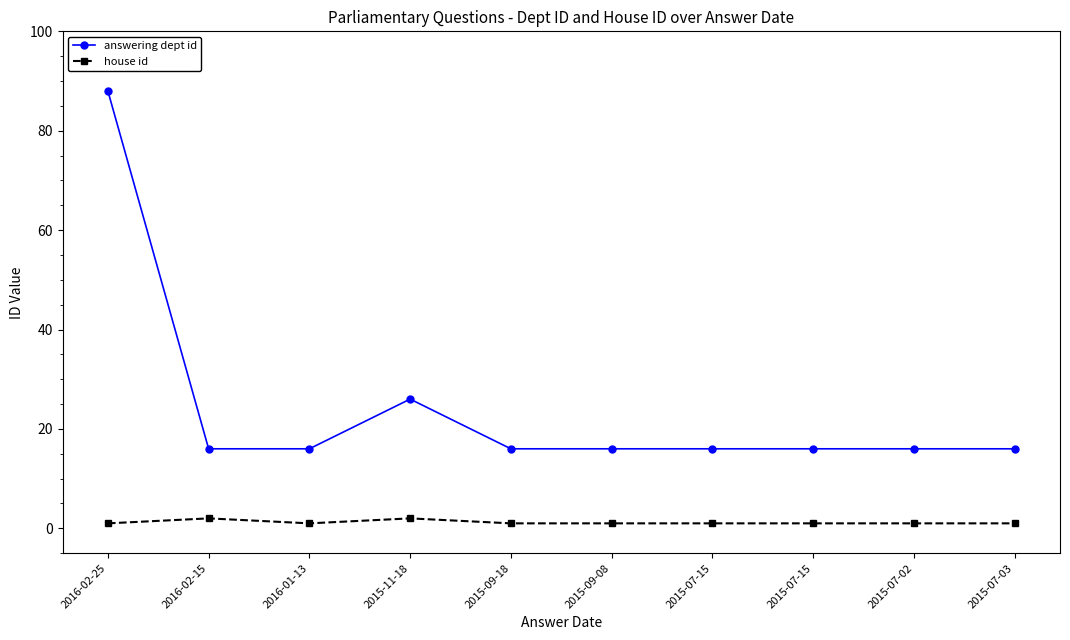

What is the value of the house id point at the 8th from the left?

1